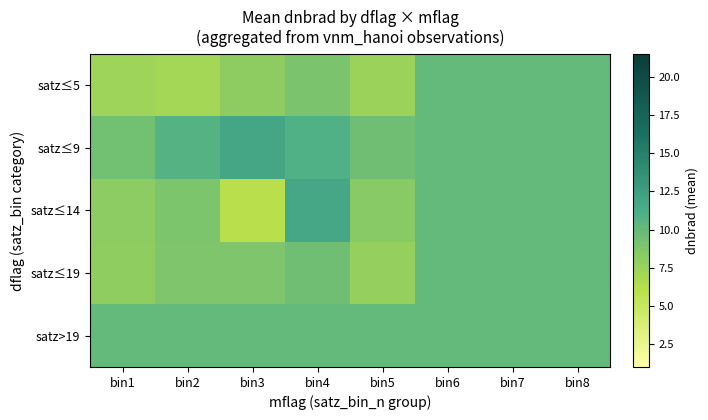

List the series in order of their peak value, lowest first.

satz≤5, satz≤19, satz>19, satz≤14, satz≤9